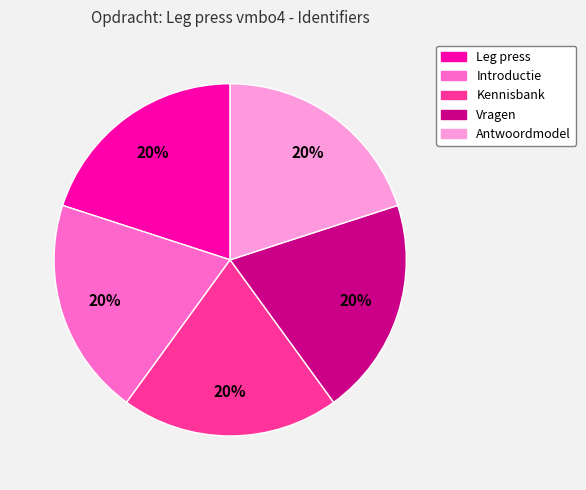

Is it true that Antwoordmodel is 20% of the pie?

True